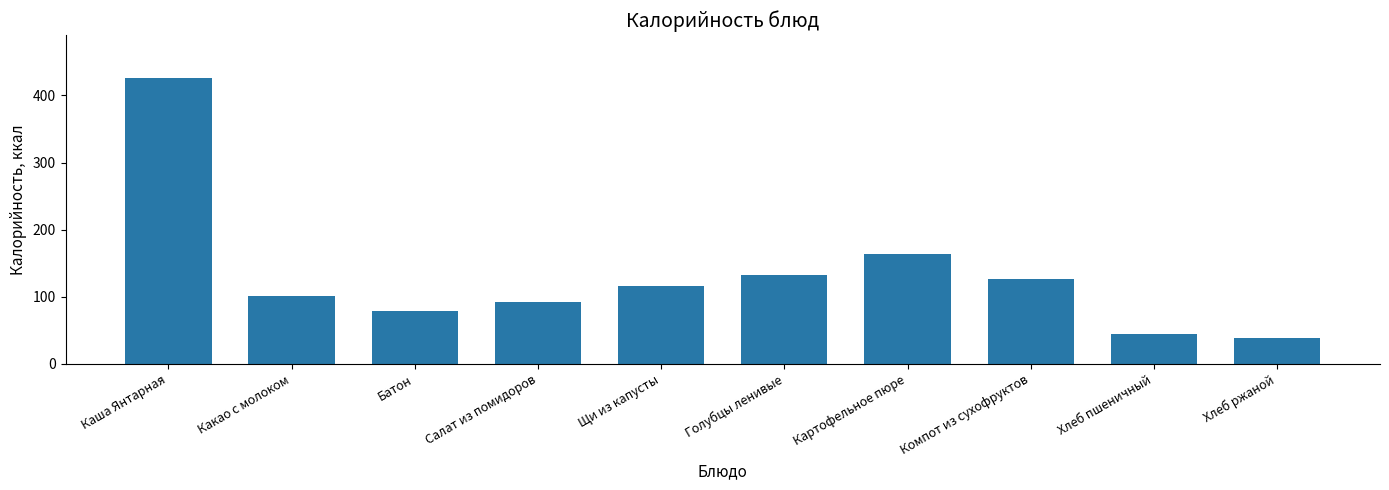

What is the greatest value displayed?

426